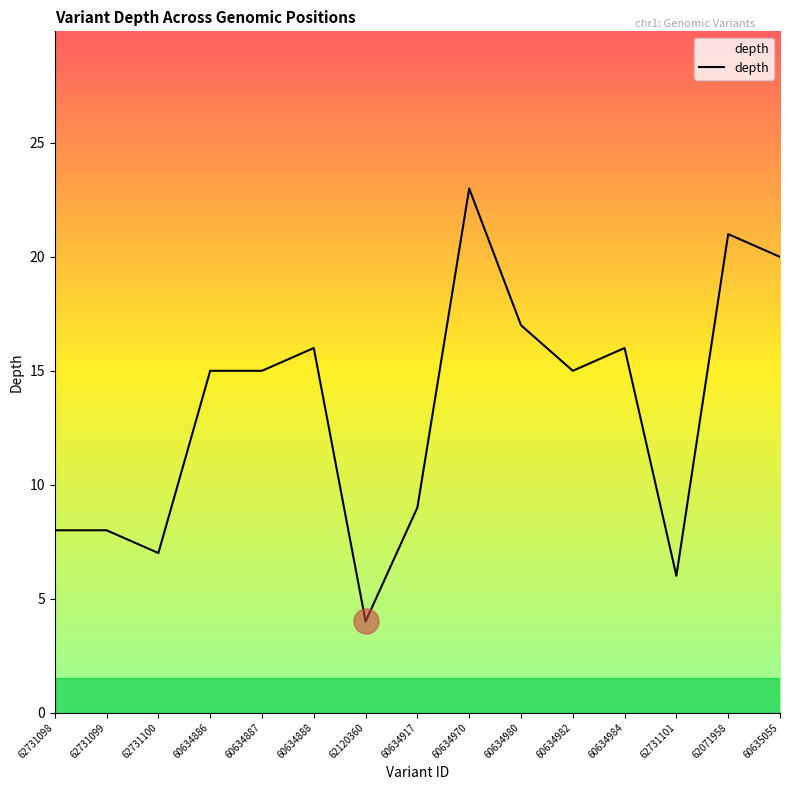

Which label corresponds to the smallest value in the chart?

62120360